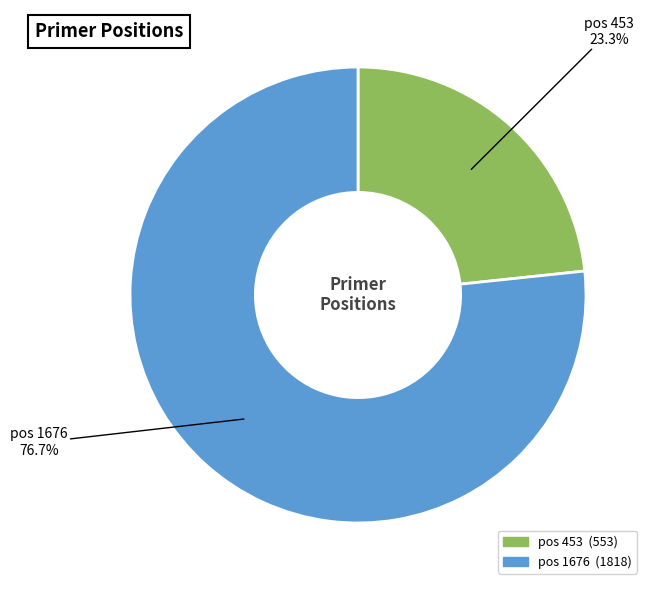

Is there any slice that represents more than half of the pie?

Yes